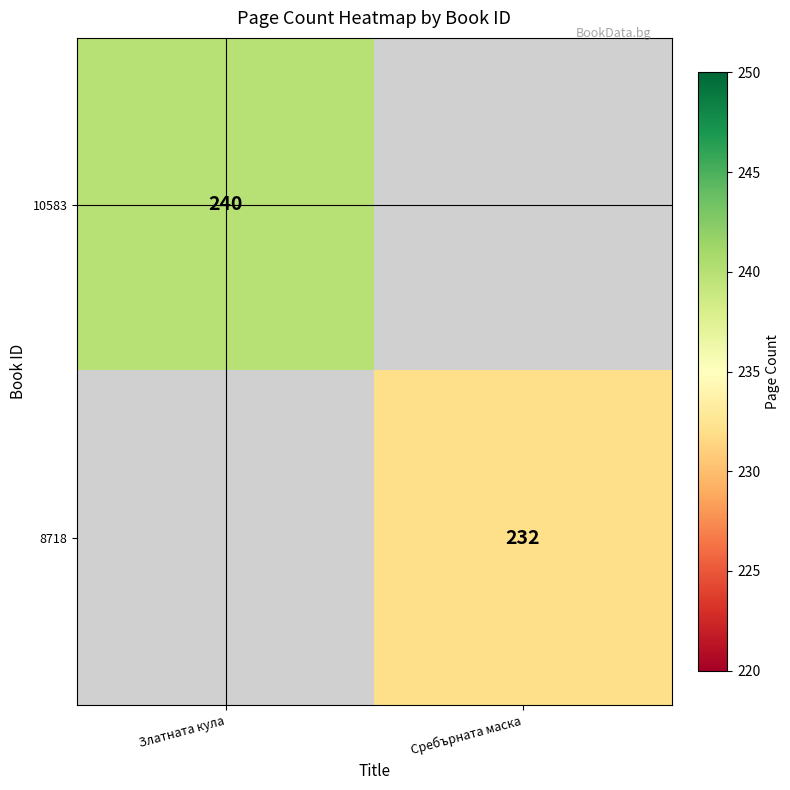

Between Сребърната маска and Златната кула, which is larger?

Златната кула